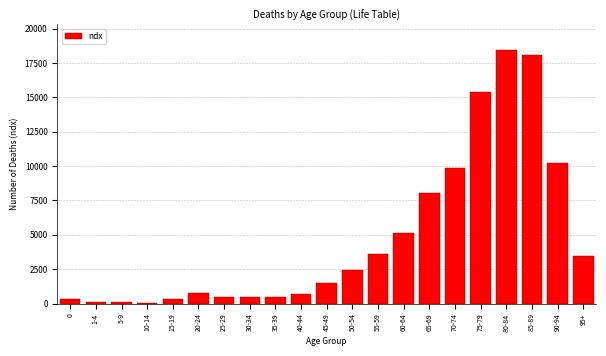

The value at 85-89 is 18050. True or false?

True